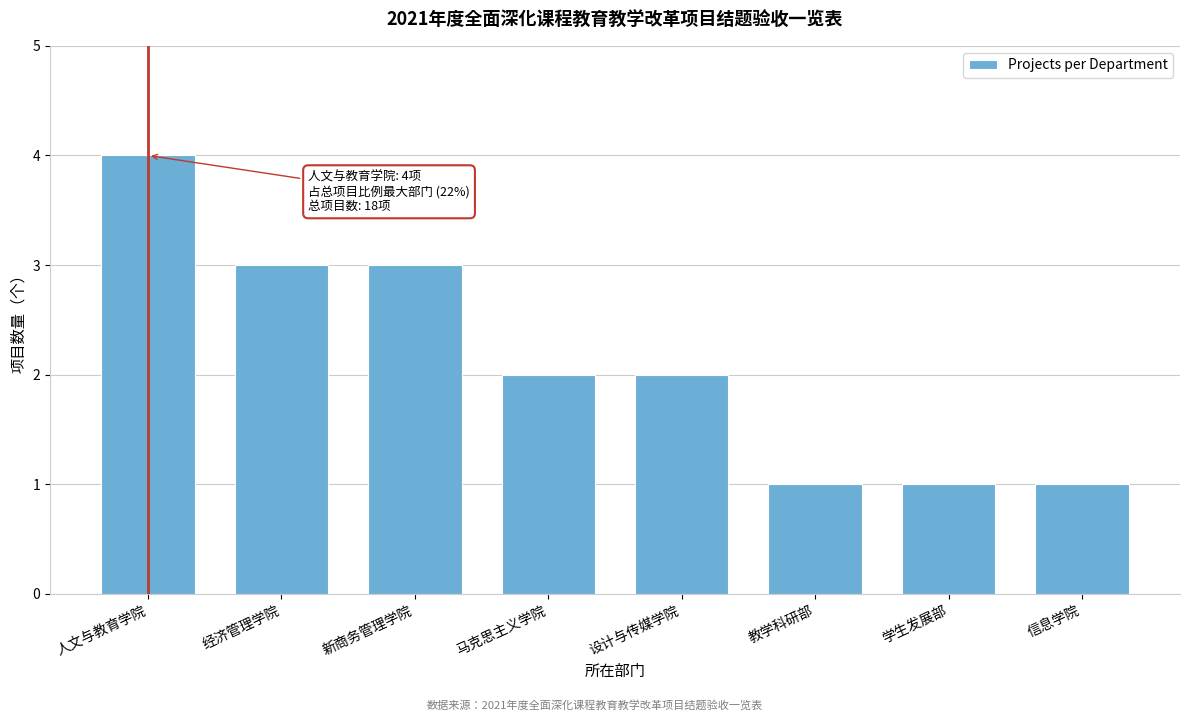

Reading left to right, list all the values displayed in this chart.

人文与教育学院=4	经济管理学院=3	新商务管理学院=3	马克思主义学院=2	设计与传媒学院=2	教学科研部=1	学生发展部=1	信息学院=1